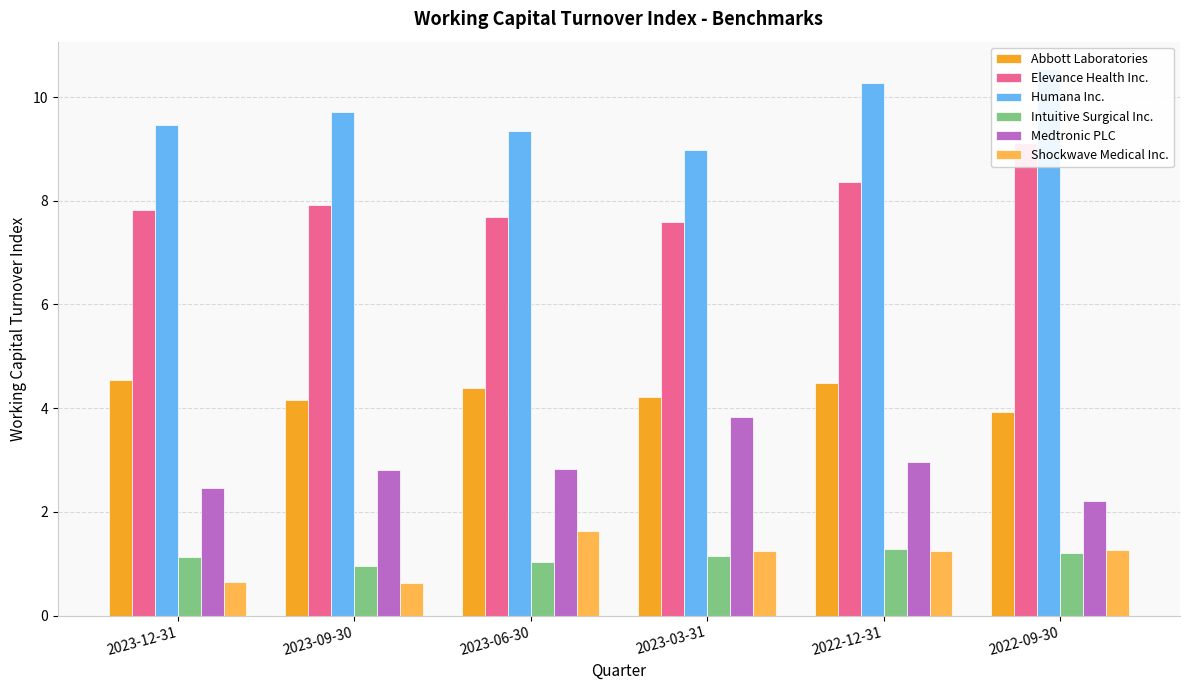

How many data points does each series have?

6